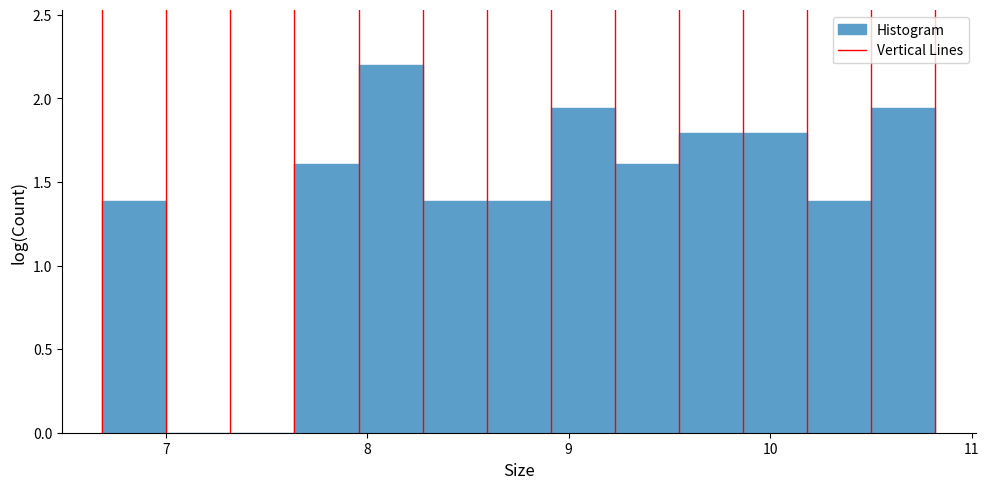

Read against the x-axis, roughly where is the centre of the tallest bar?

8.1